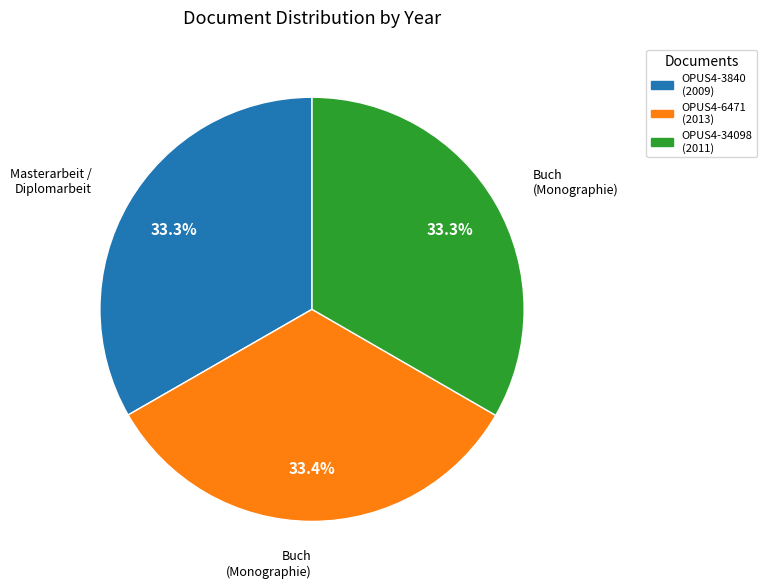

Is there a majority slice in this chart?

No